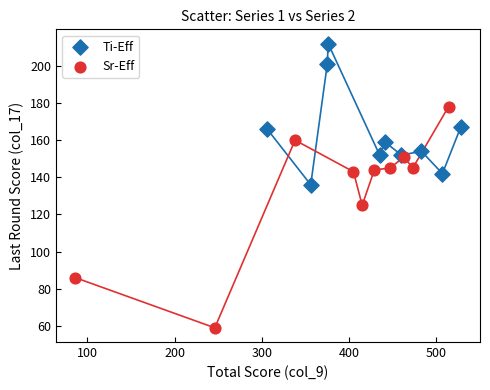

Which series reaches the minimum Y coordinate?

Sr-Eff